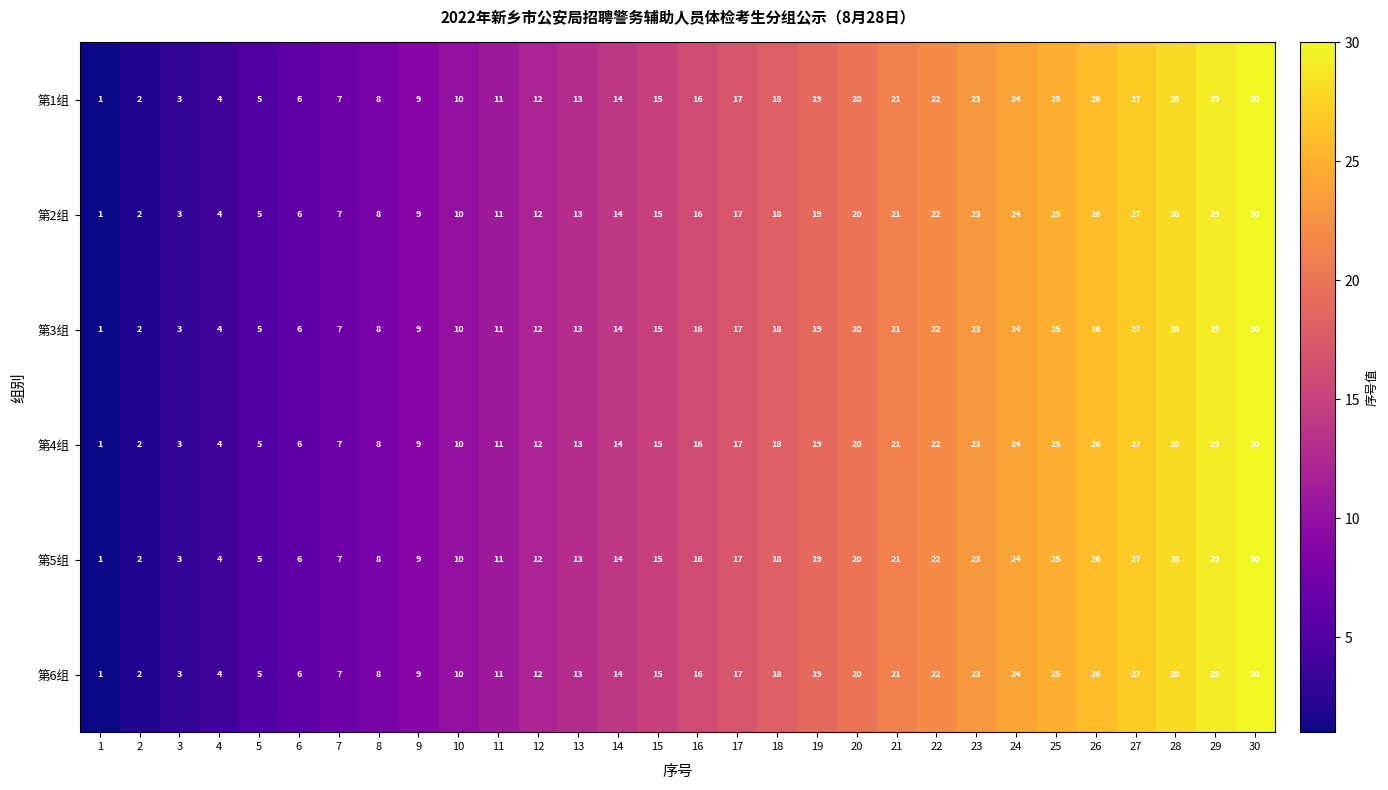

What is the smallest value displayed?

1